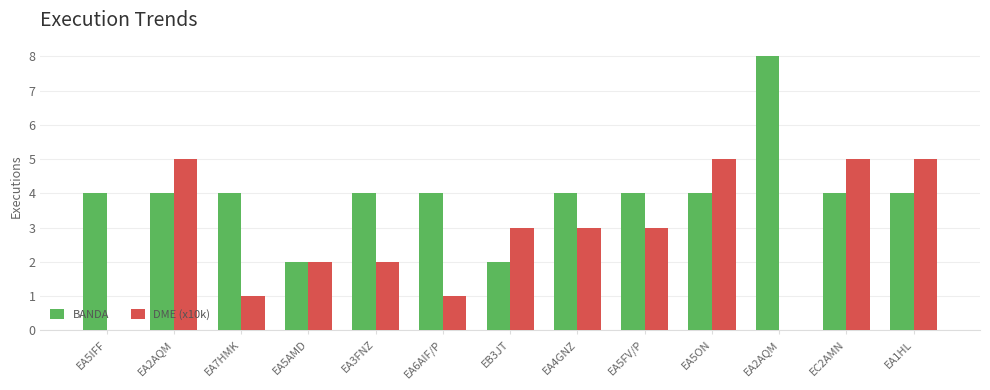

Reading left to right, extract all data points from this chart.

BANDA: 4	4	4	2	4	4	2	4	4	4	8	4	4
DME (x10k): 0	5	1	2	2	1	3	3	3	5	0	5	5